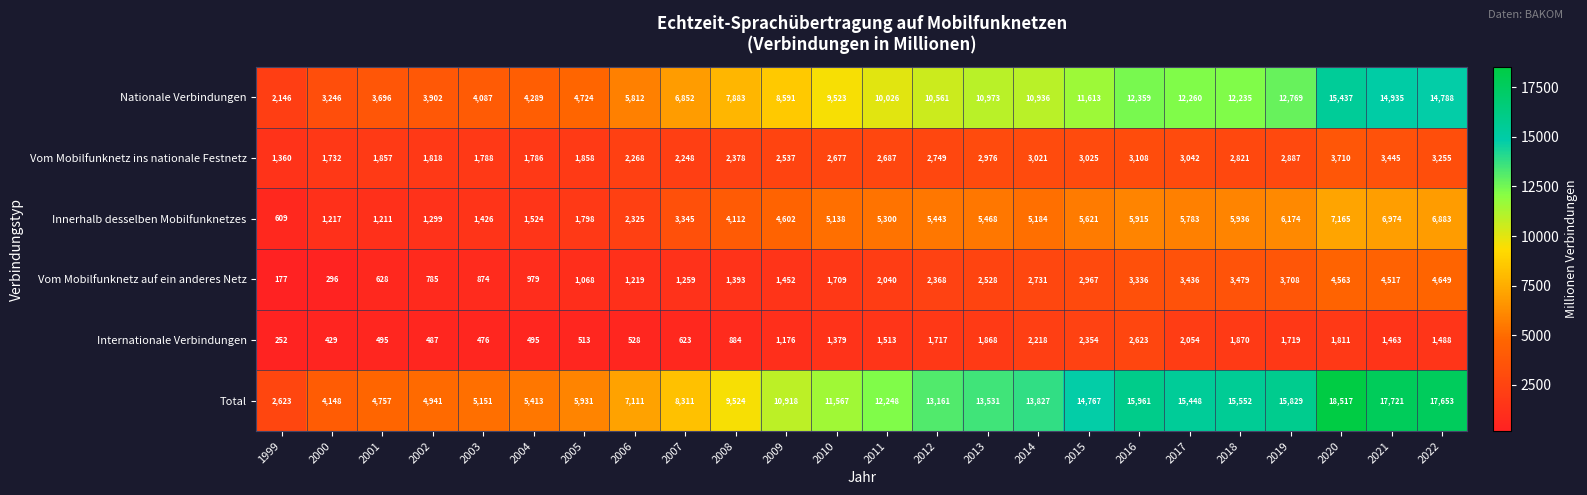

Which series has the largest total across all categories?

Total